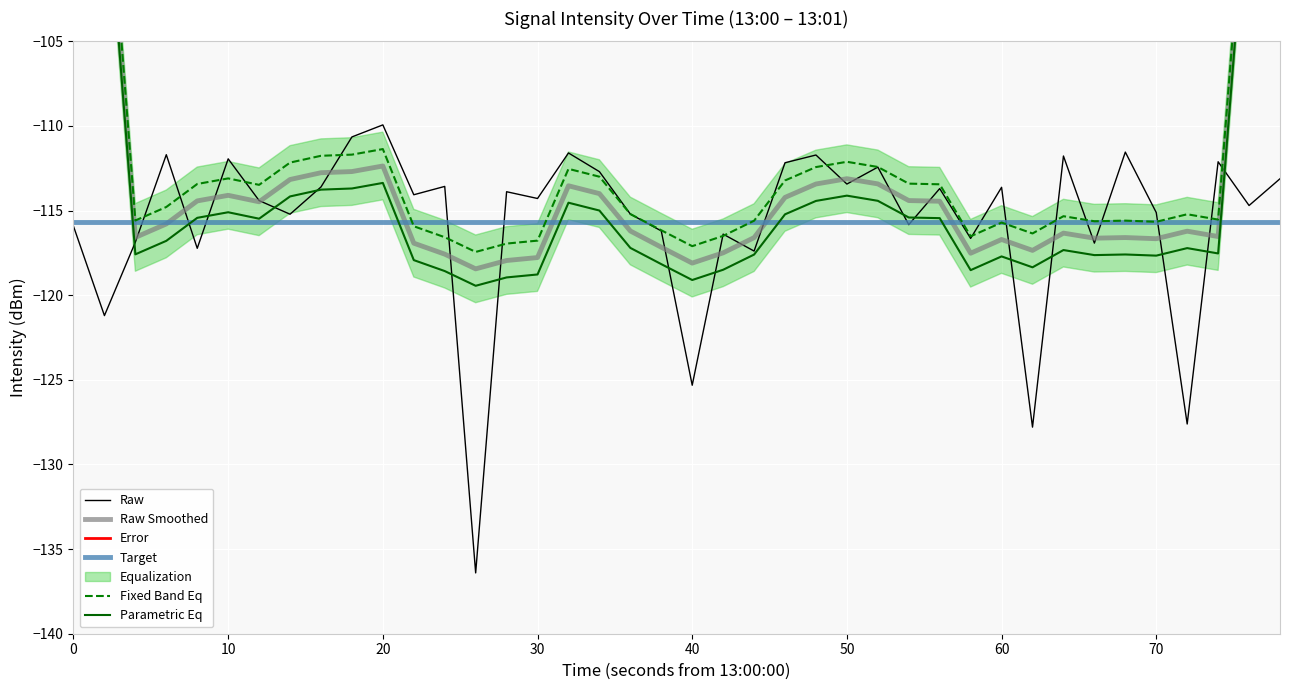

Does the chart display data point markers on the line(s)?

No